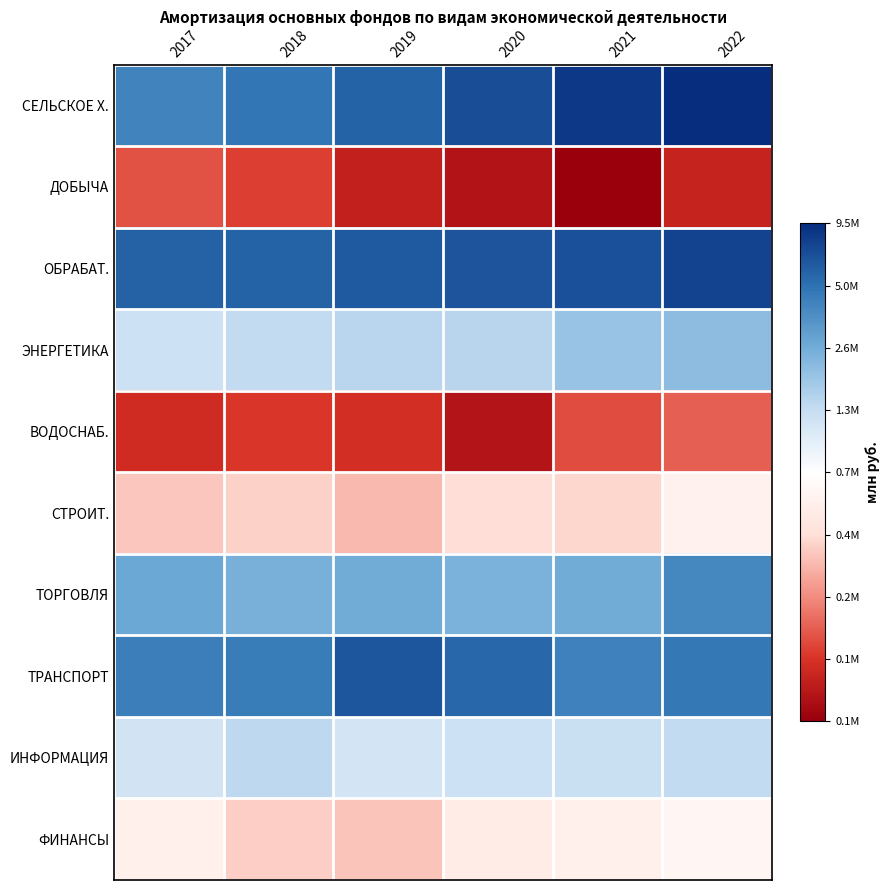

At which category does the chart reach its peak across all series?

2022